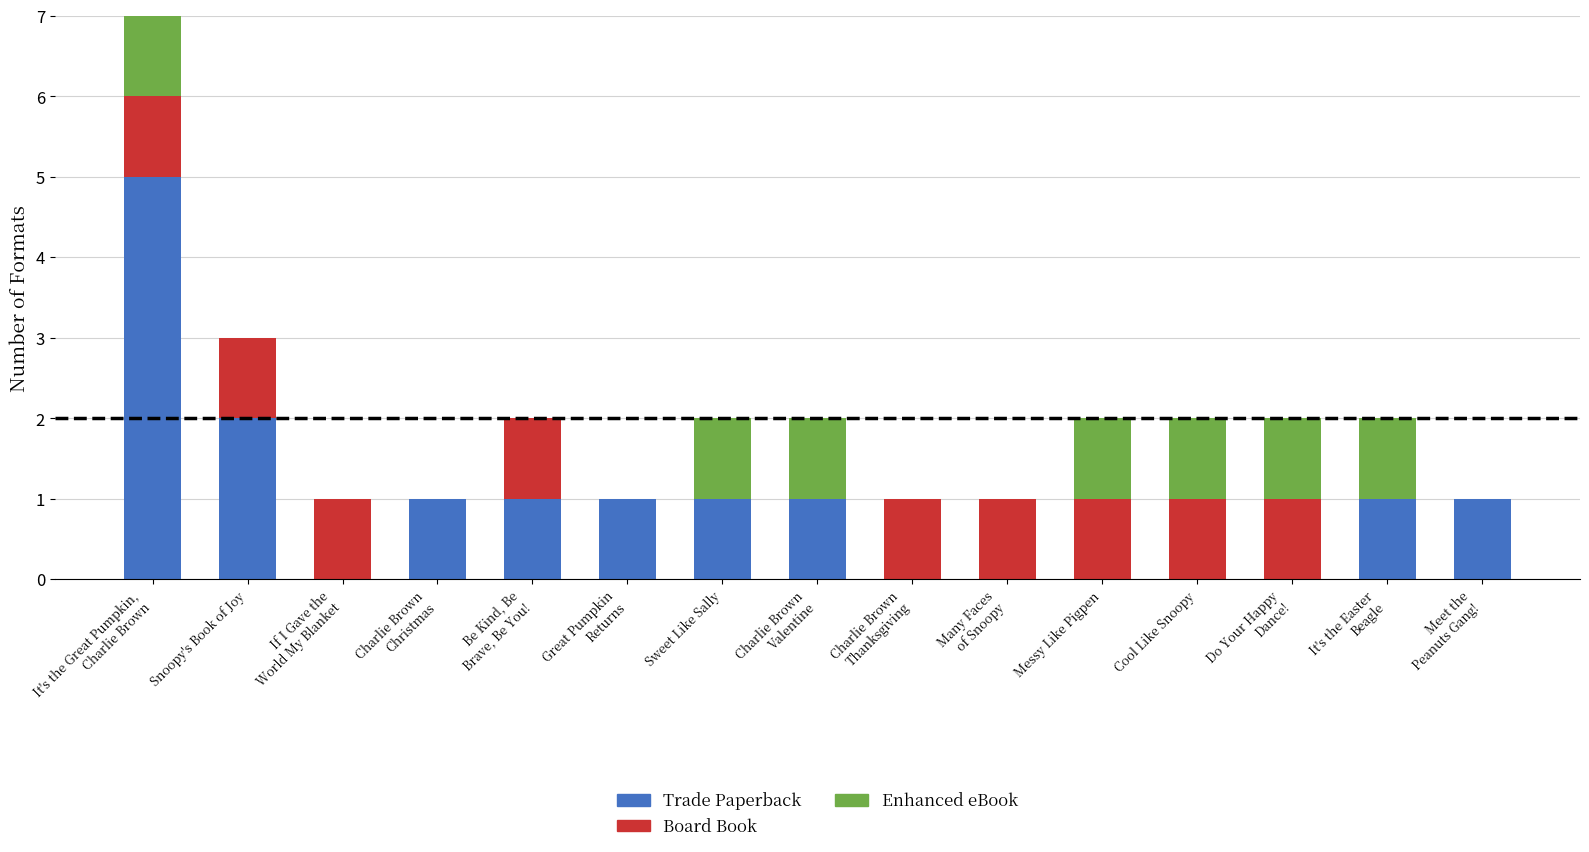

What is the highest value of the Trade Paperback series?

5